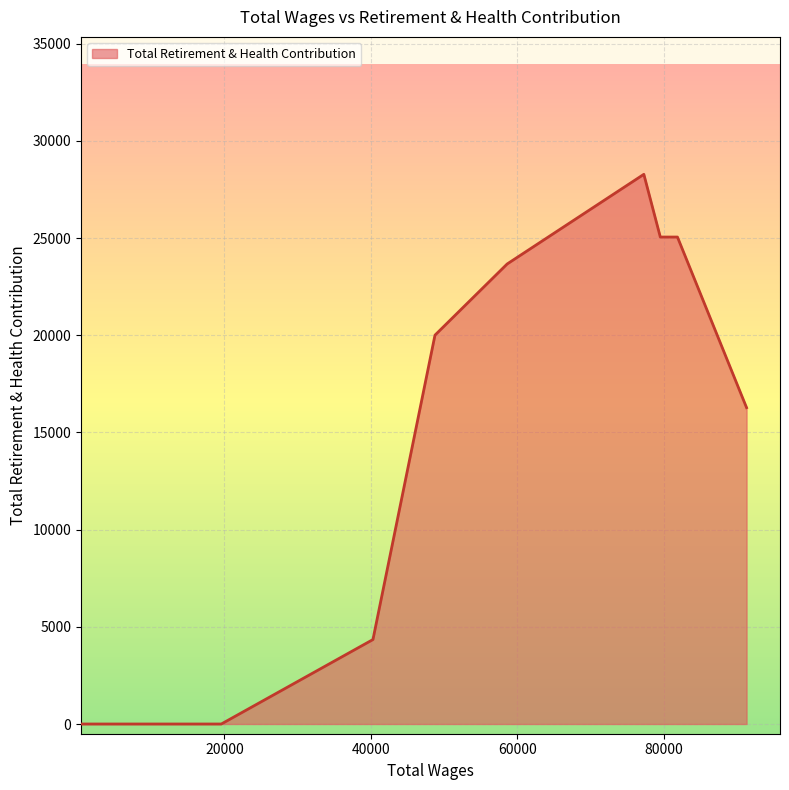

How many values exceed 0?

7